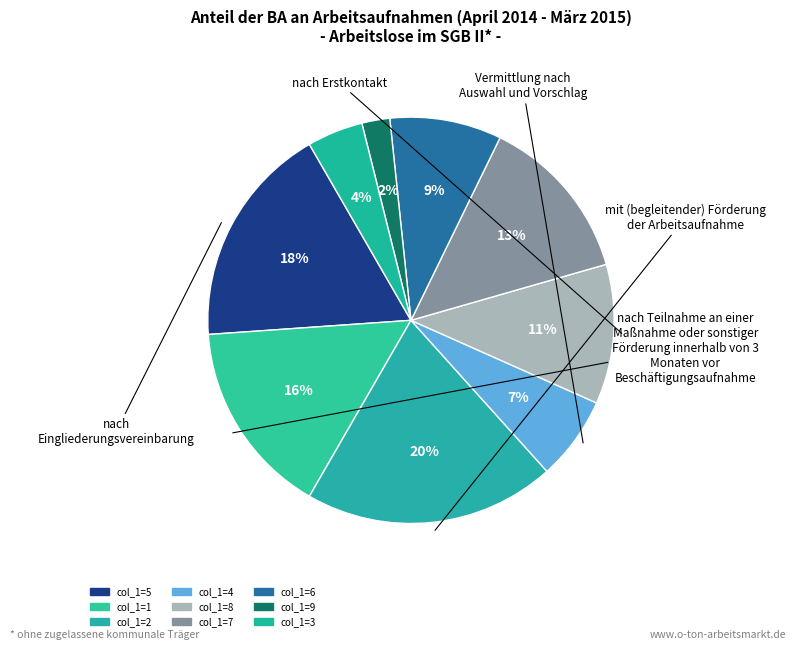

How many slices are in this pie chart?

9